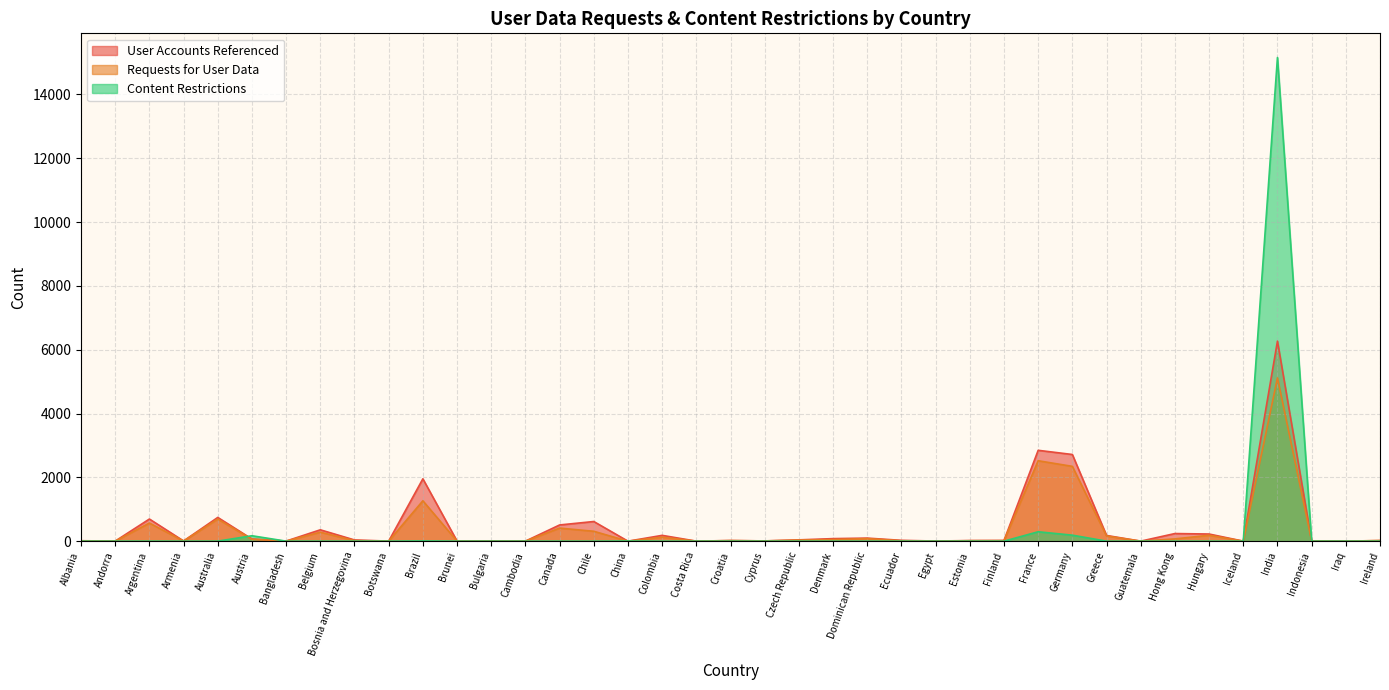

What is the average value of the User Accounts Referenced series?

462